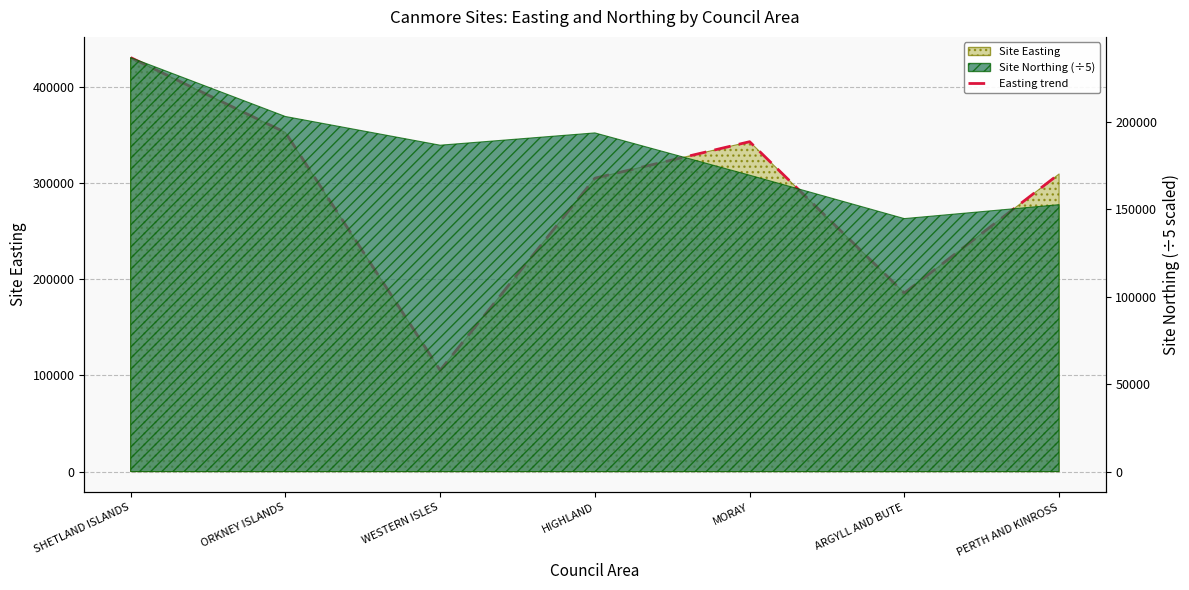

What is the value of the 7th point from the left?

309490